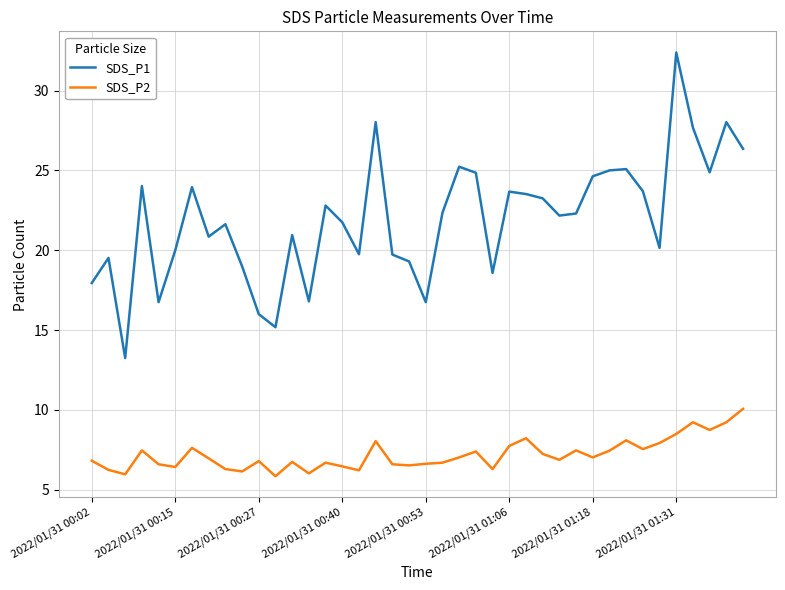

In SDS_P1, how many points are lower than both neighbors (excluding endpoints)?

11